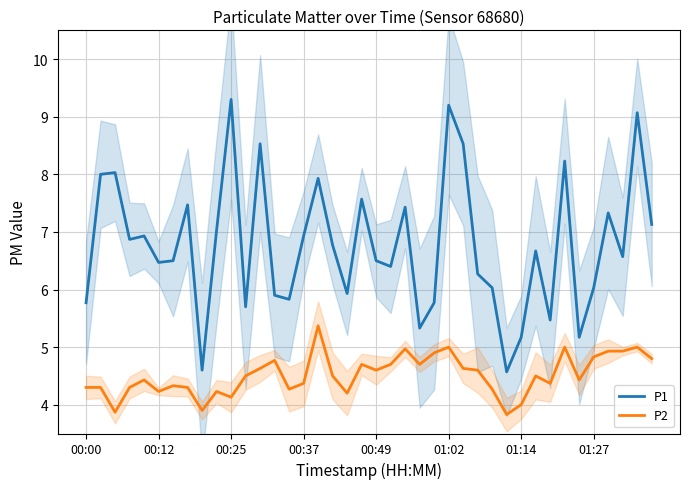

What is the difference between the second highest and second lowest values in the P2 series?

1.1